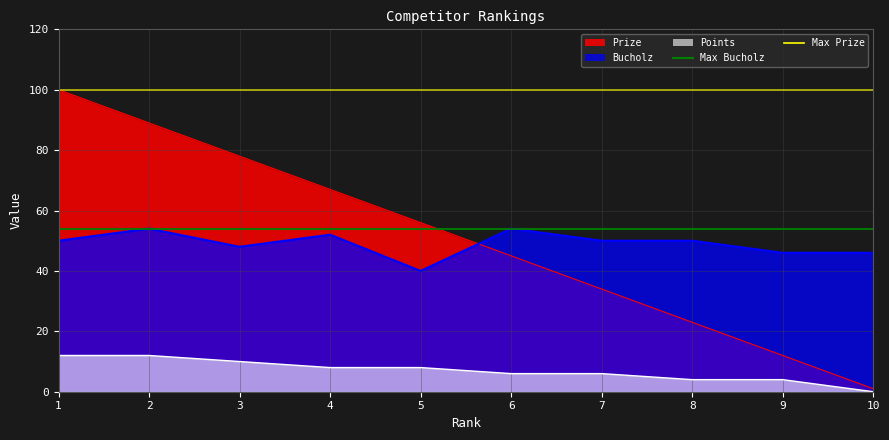

Read the Max Prize value at 1.

100